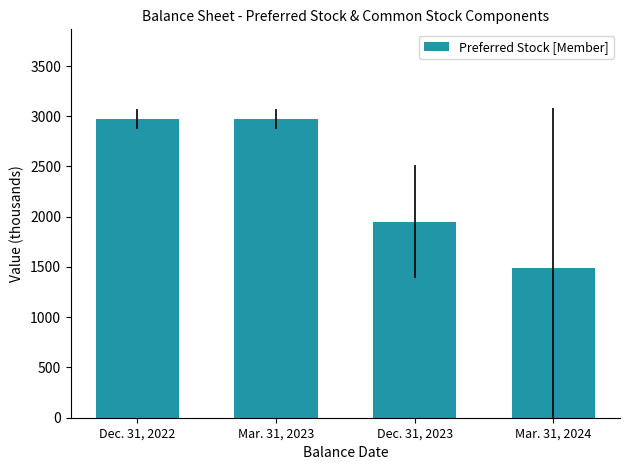

Reading left to right, transcribe all the data shown in this chart.

Dec. 31, 2022=2973	Mar. 31, 2023=2973	Dec. 31, 2023=1950	Mar. 31, 2024=1485